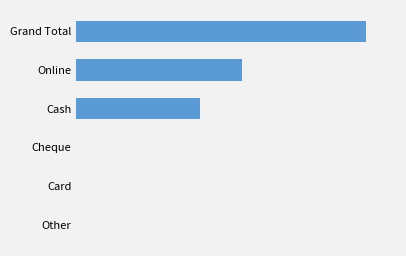

Rank the categories by value from highest to lowest.

0, 1, 2, 3, 4, 5